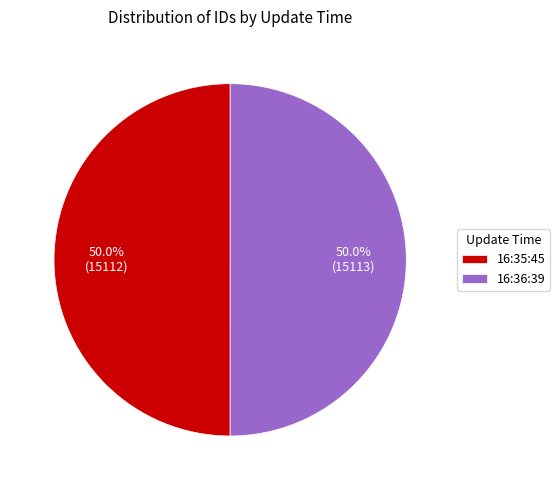

How many segments does this pie chart have?

2